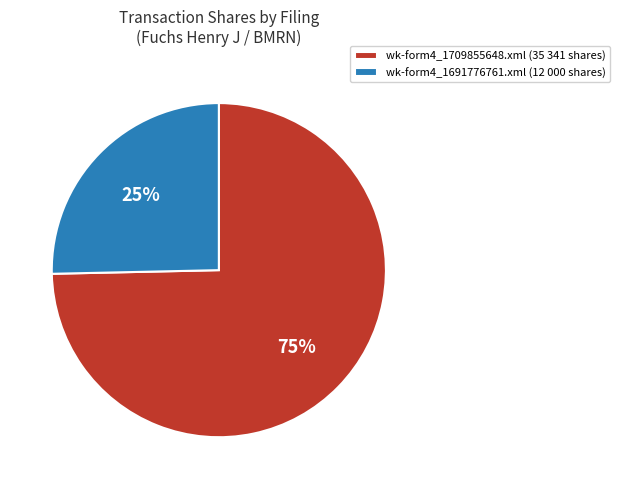

How many segments does this pie chart have?

2